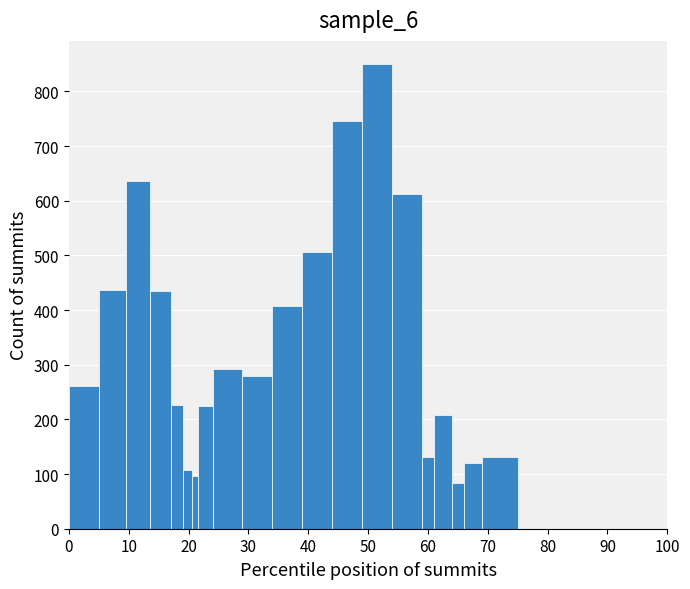

Around what value on the x-axis is the tallest bar? Give the approximate position of its centre, as read against the axis.

52